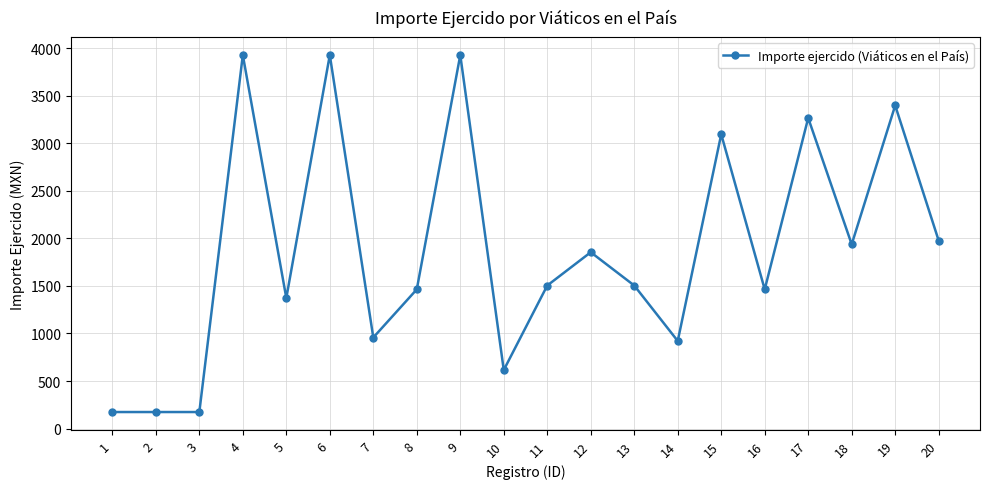

What is the value of the 7th point from the left?

957.5